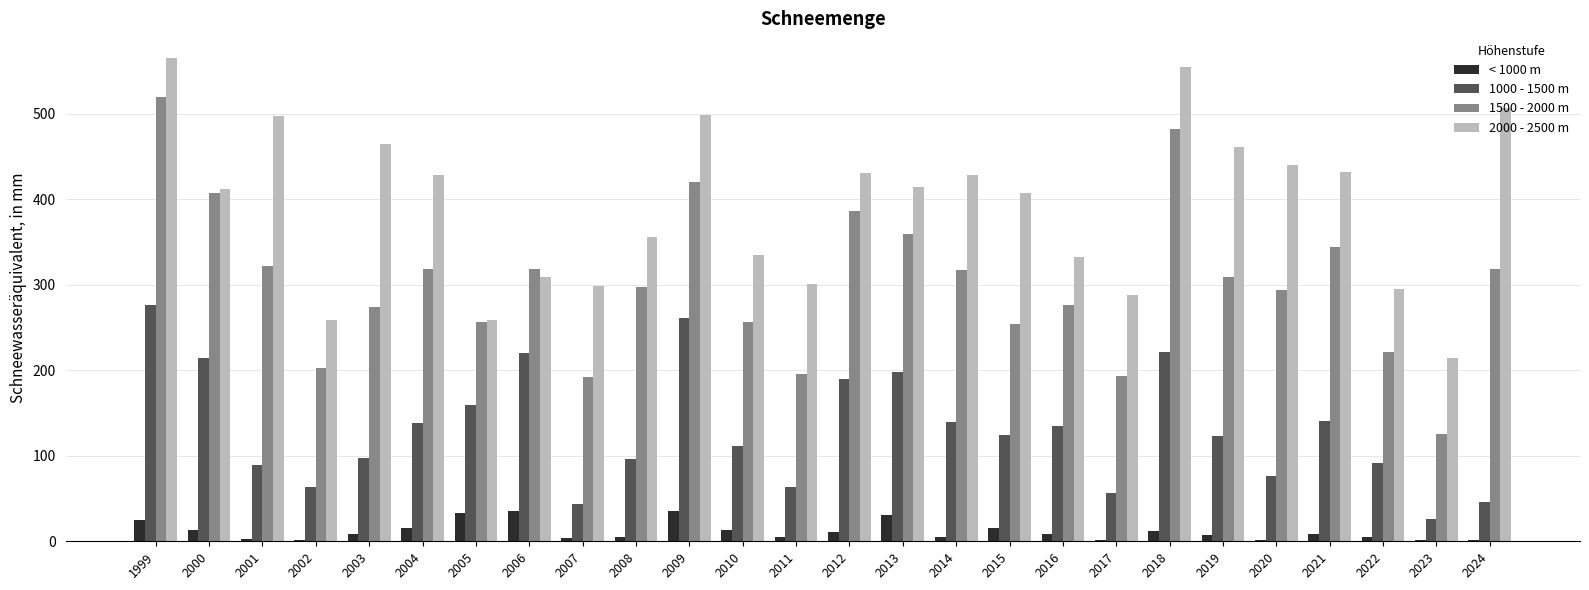

How many categories are shown in the chart?

26